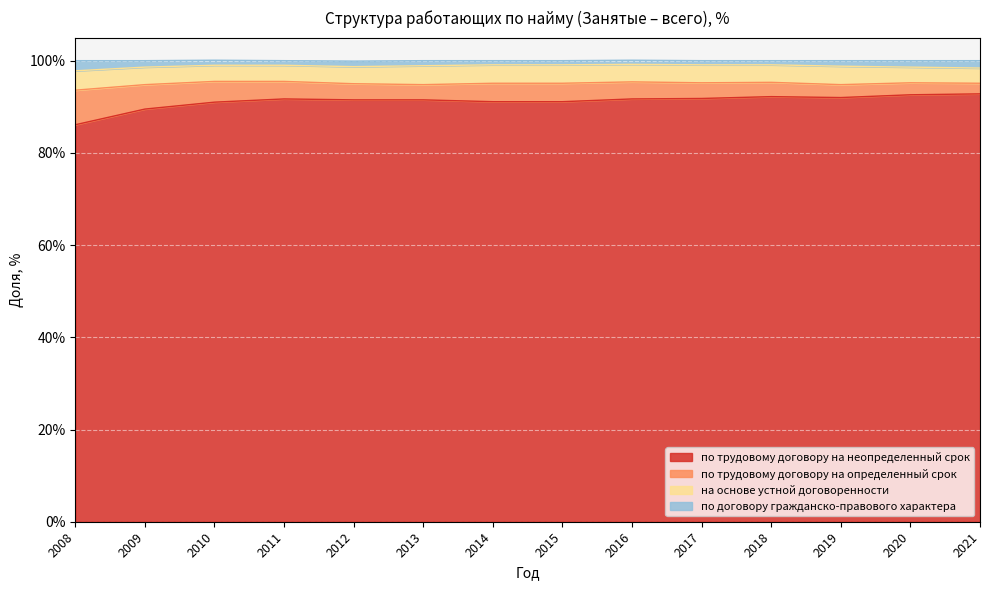

How many data points does each series have?

14